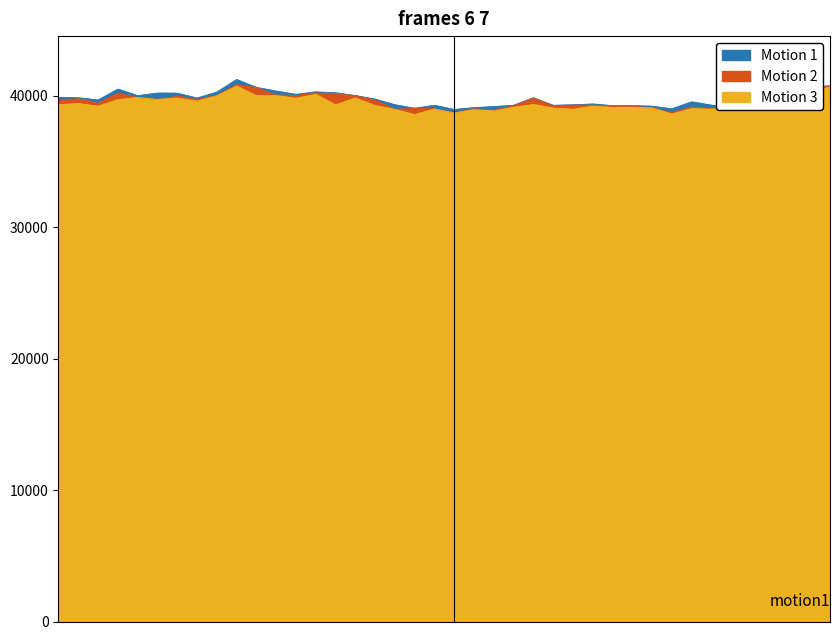

Does the chart have visible grid lines?

No